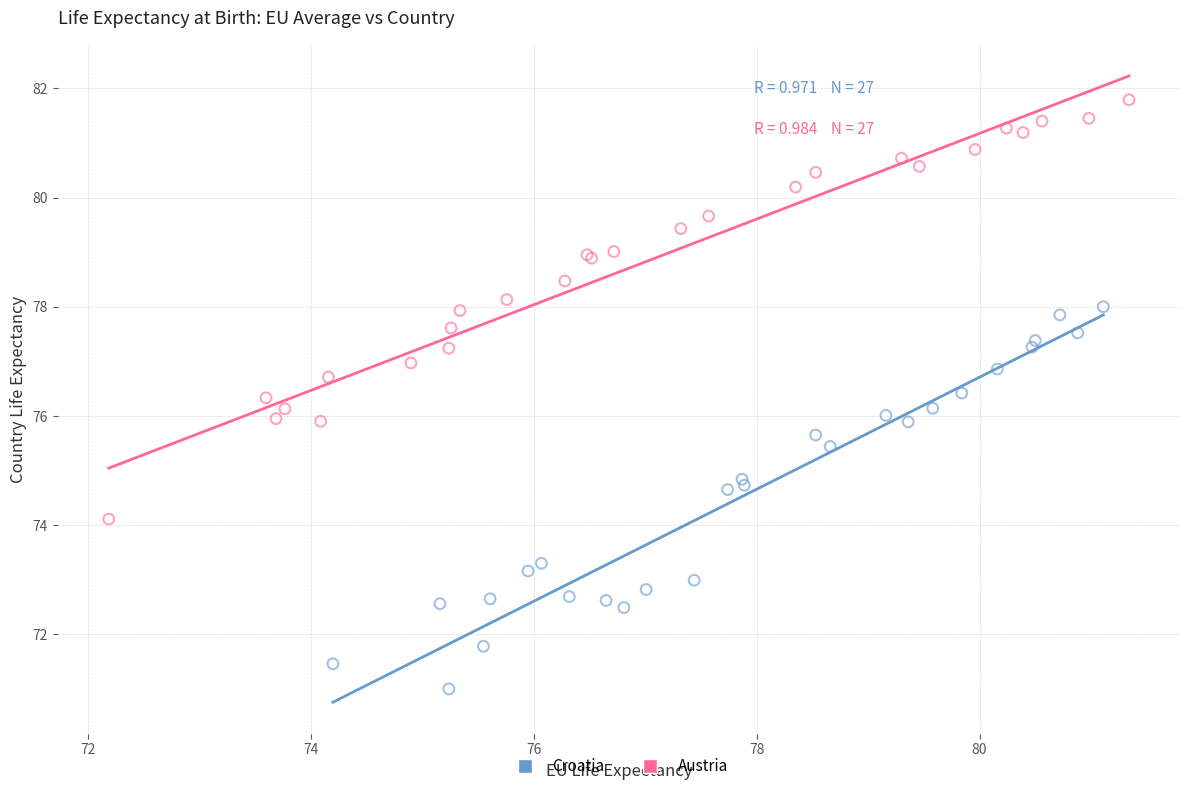

Which series reaches the minimum Y coordinate?

Croatia